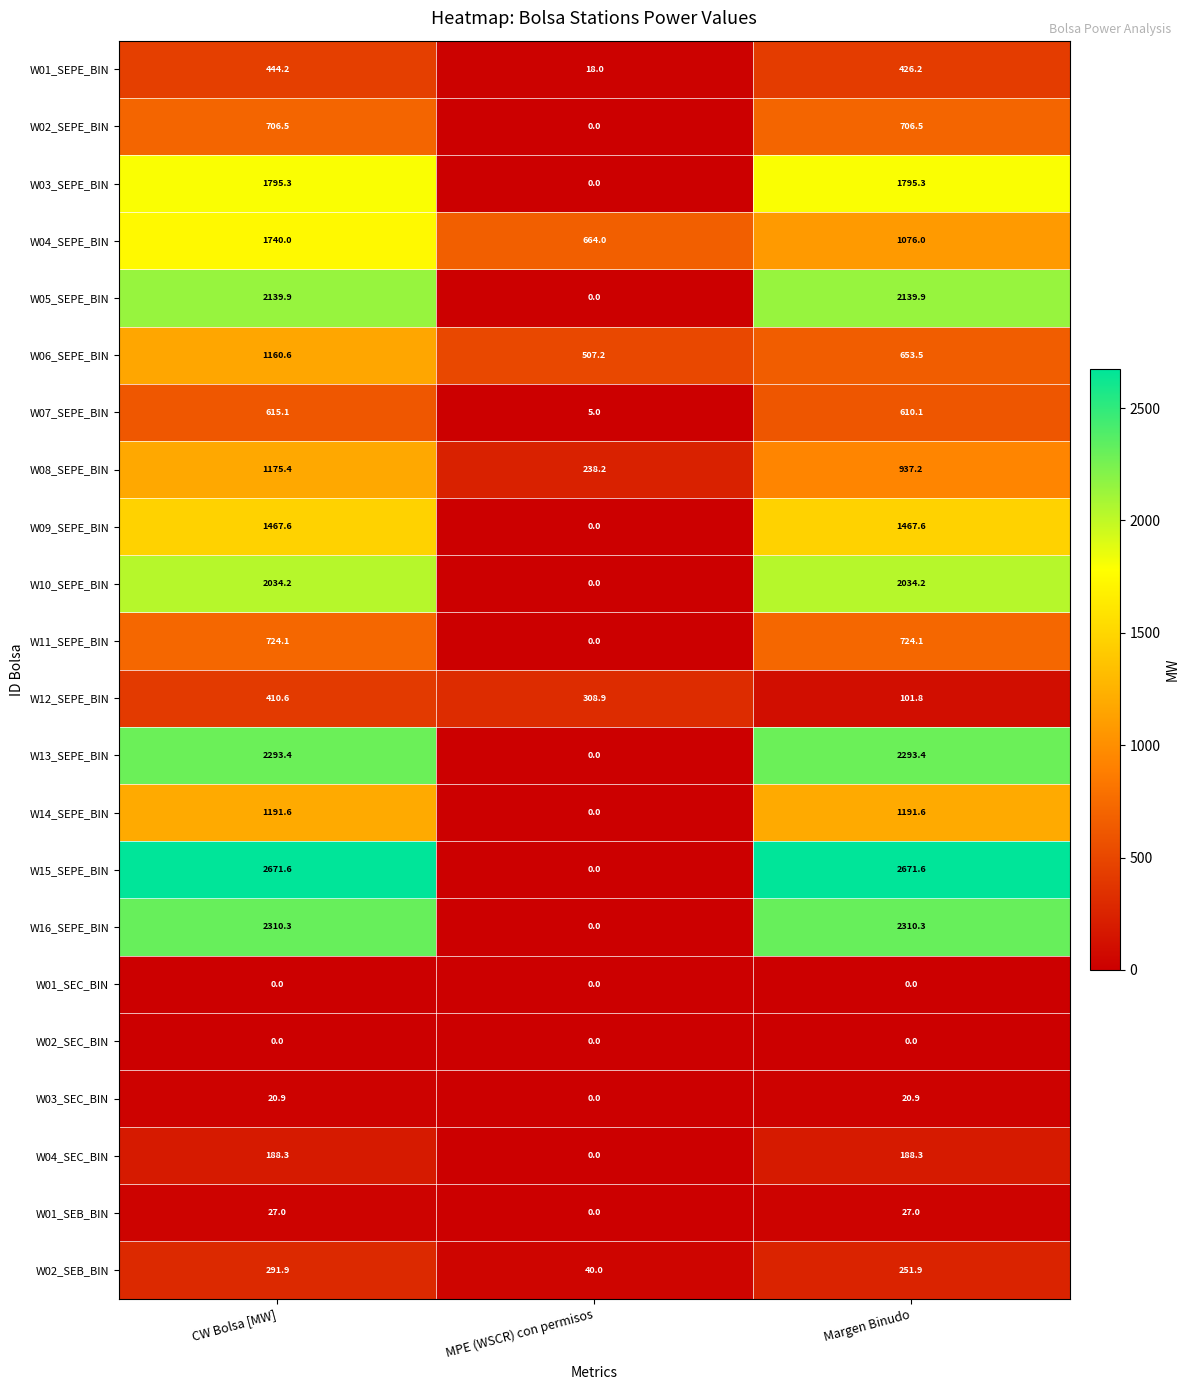

What is the sum of the W13_SEPE_BIN values at Margen Binudo and MPE (WSCR) con permisos?

2293.4